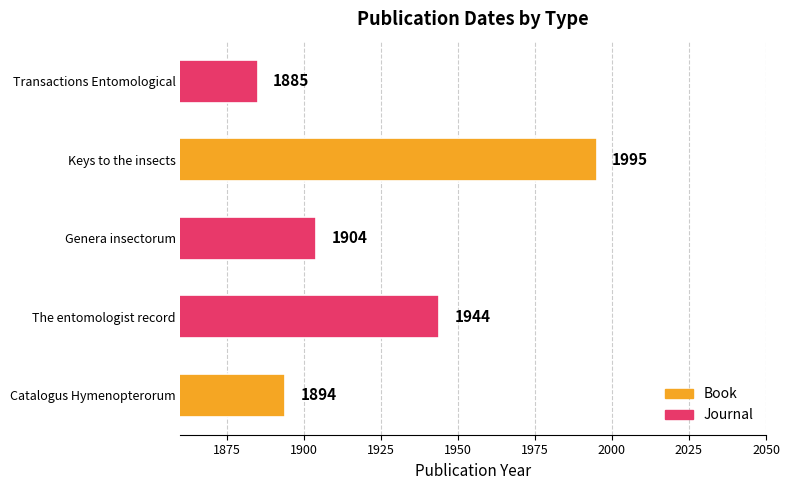

Reading bottom to top, list all the values displayed in this chart.

1894	1944	1904	1995	1885